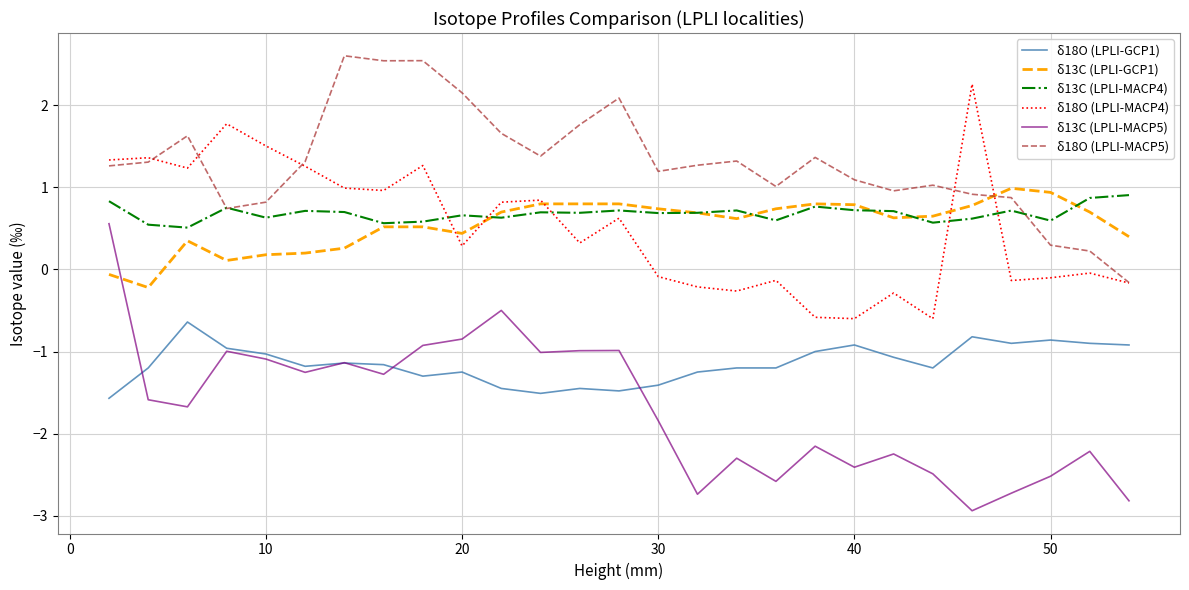

What is the smallest value displayed?

-2.9